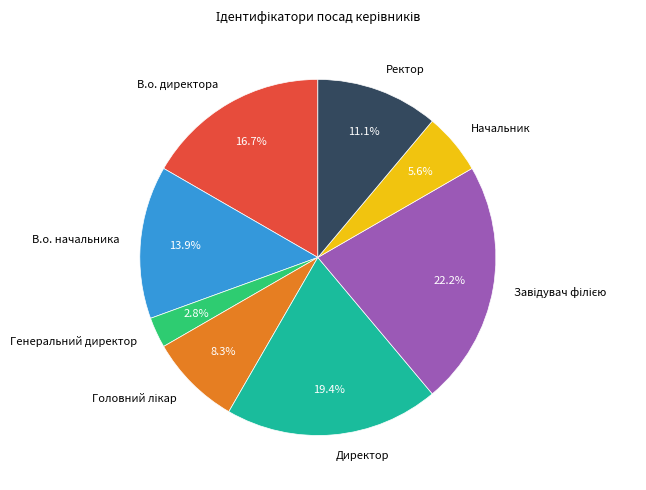

What percentage is NOT represented by Начальник?

94.4%